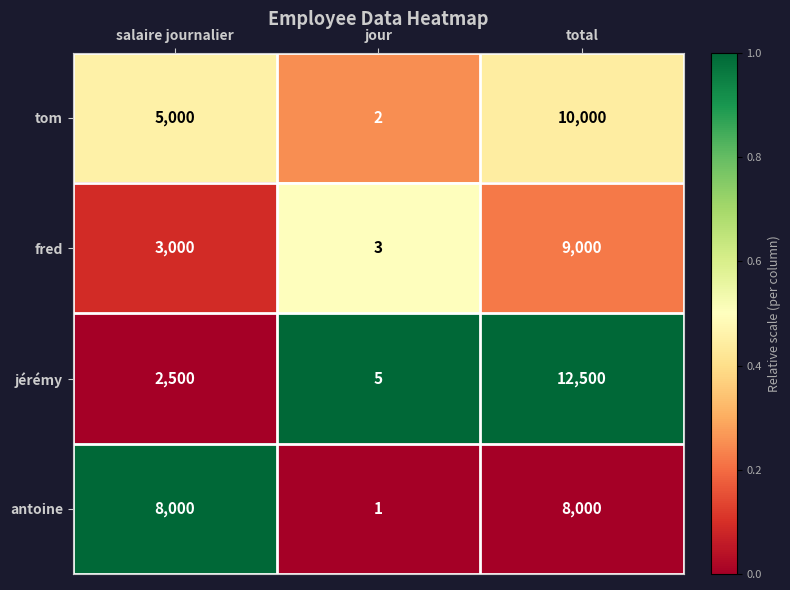

Which series has the largest range (max minus min)?

jérémy